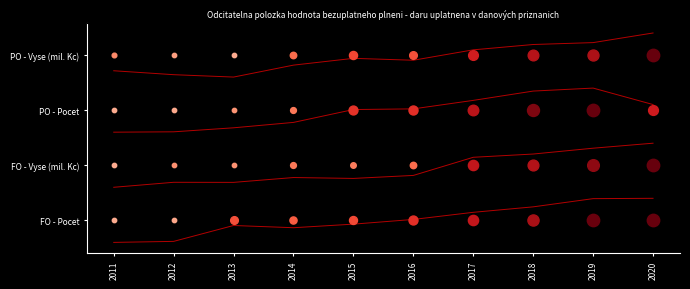

Which category has the lowest value across all series?

2011